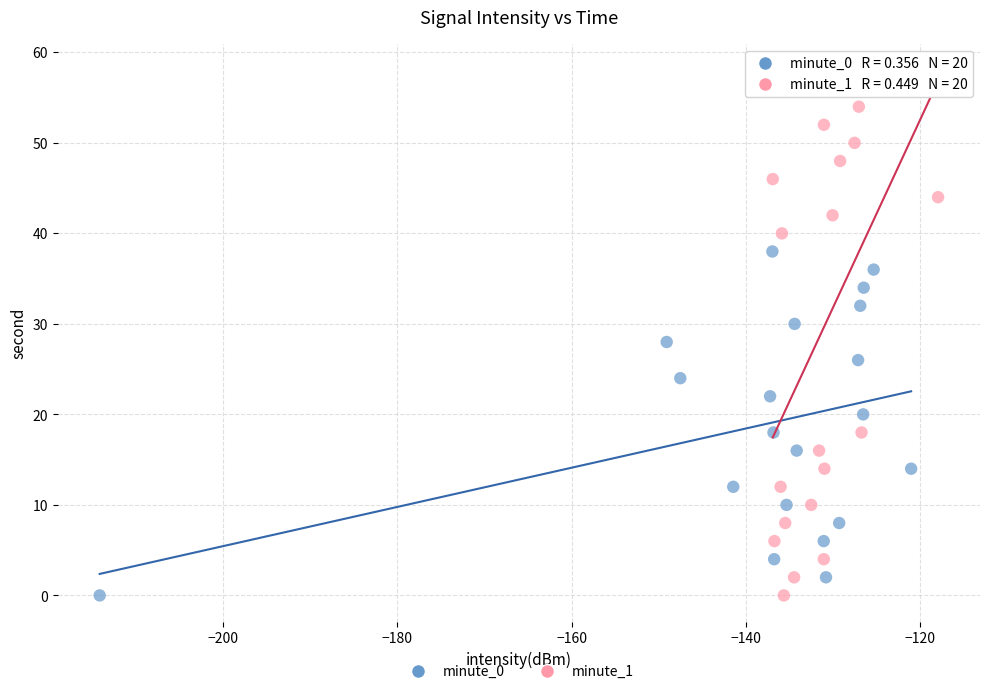

Which series reaches the maximum Y coordinate?

minute_1